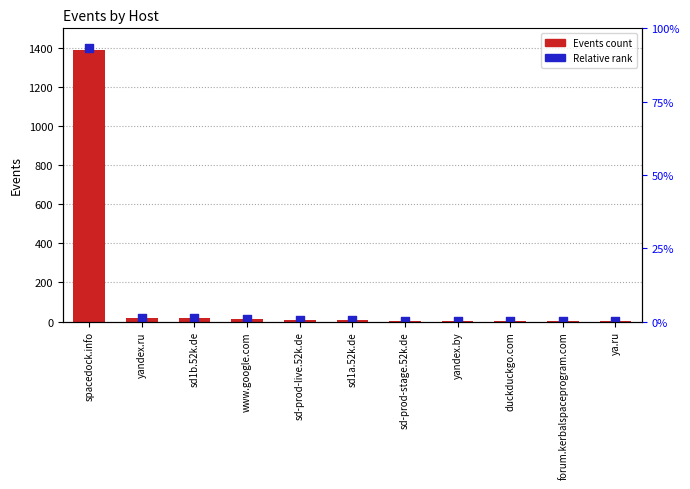

Which series reaches the maximum Y coordinate?

Relative rank